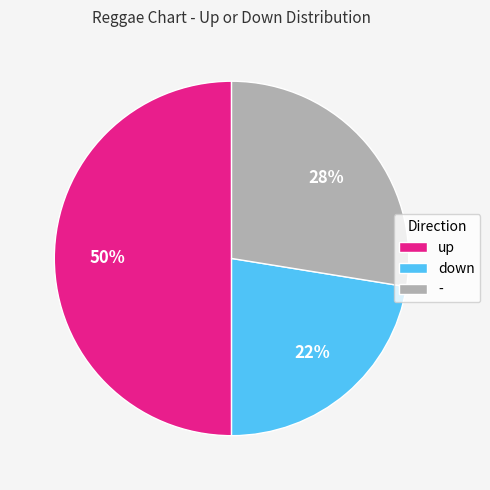

What percentage is the up slice, to the nearest percent?

50%